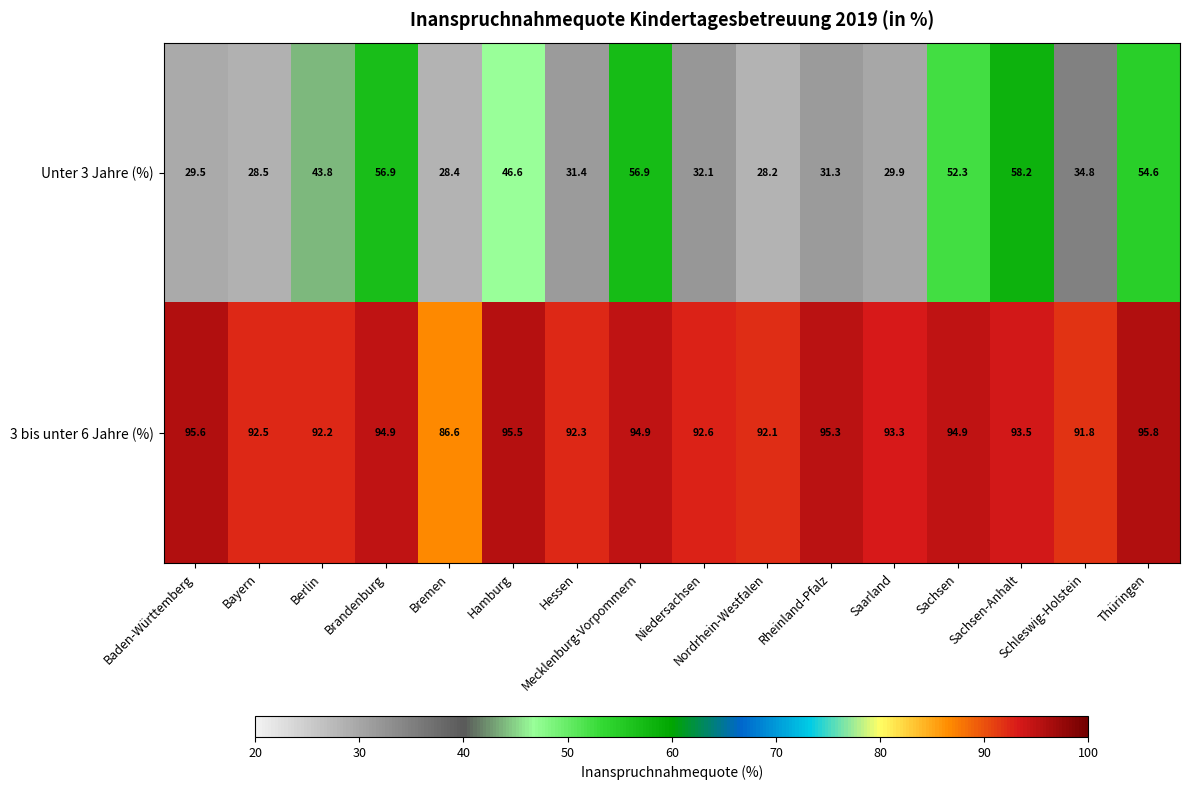

Rank the series by their average value, from lowest to highest.

Unter 3 Jahre (%), 3 bis unter 6 Jahre (%)